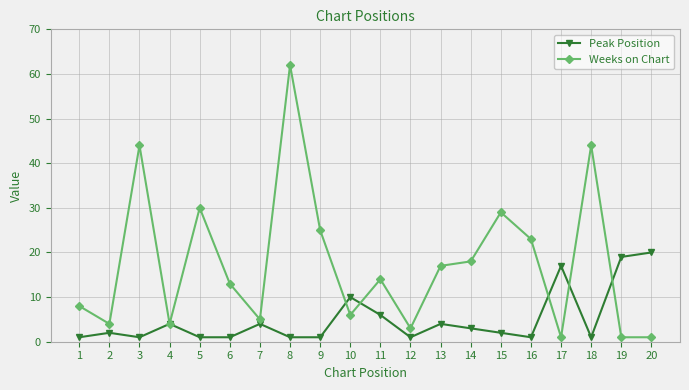

What is the greatest value displayed?

62